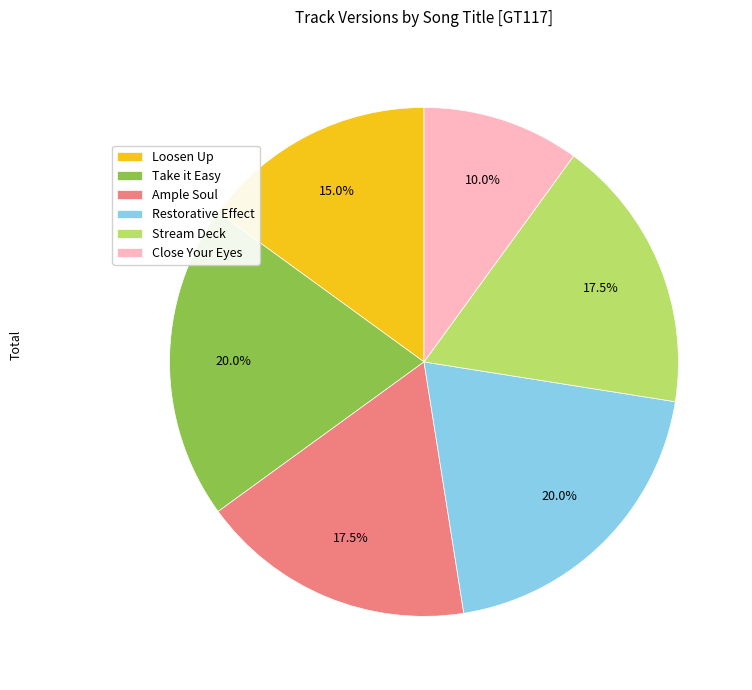

The Close Your Eyes slice represents 10% of the pie. True or false?

True